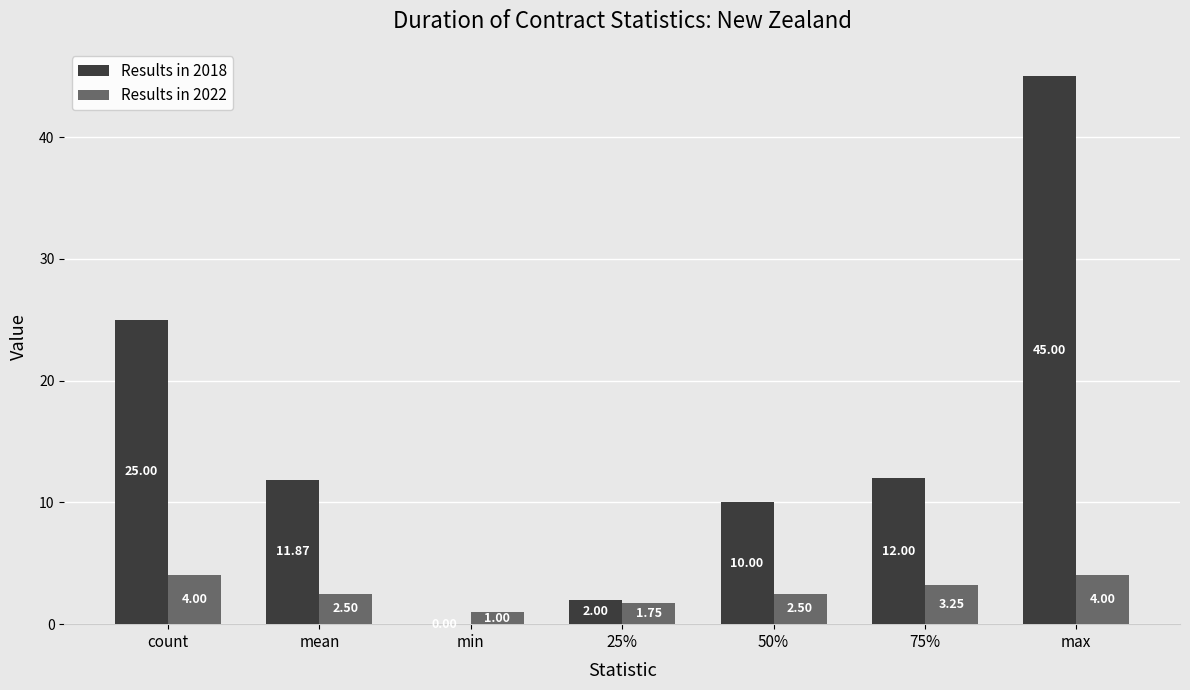

What is the sum of all Results in 2018 values?

105.9